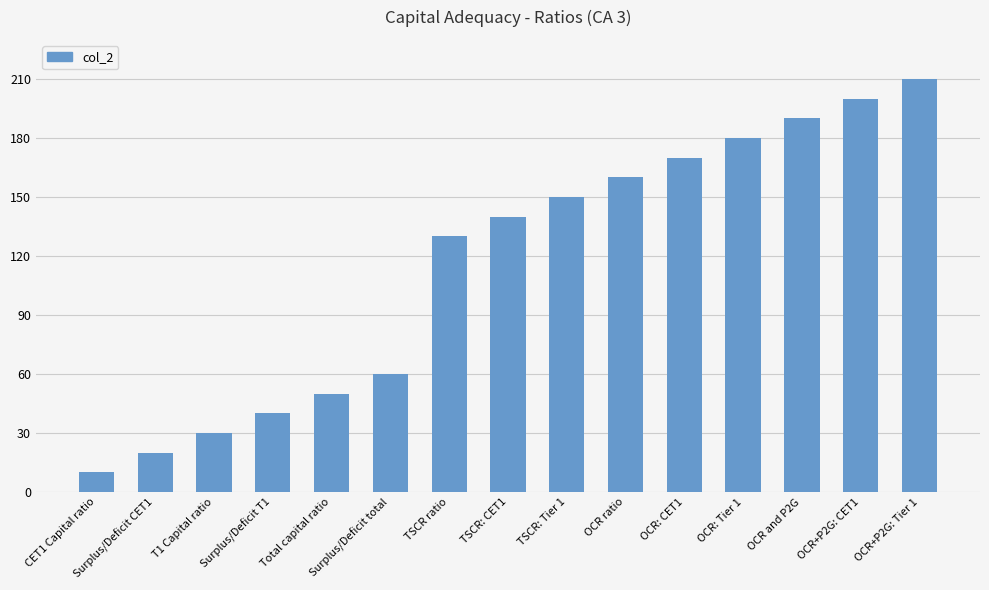

What is the smallest value displayed?

10